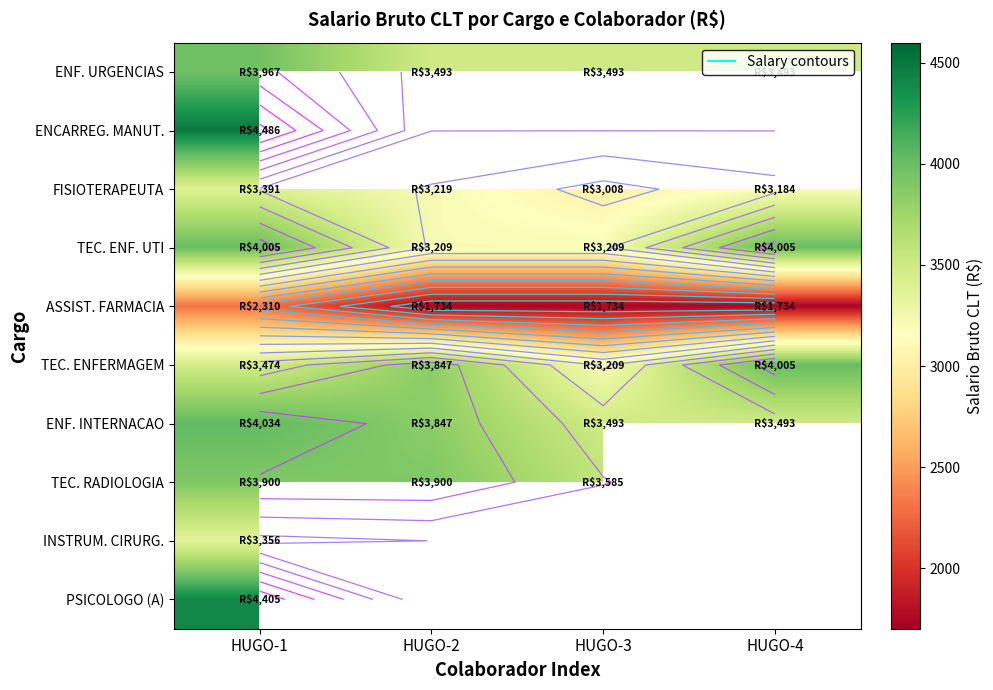

What is the approximate value of TEC. ENFERMAGEM at HUGO-1?

3474.0